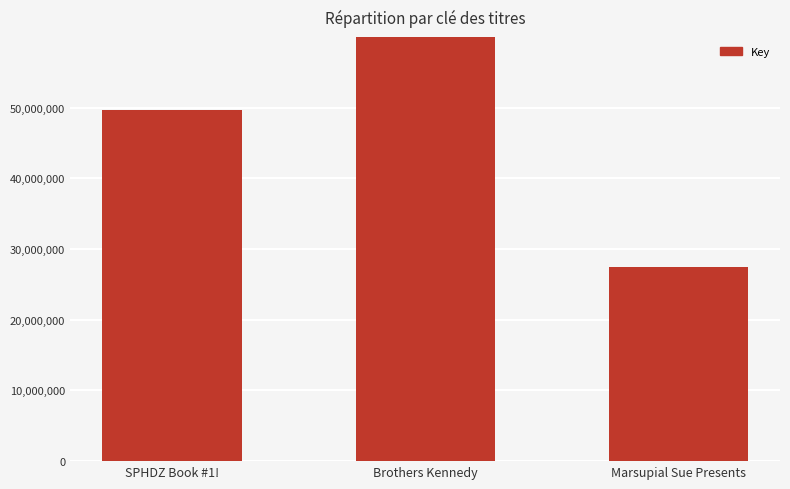

At which category does the chart reach its peak across all series?

Brothers Kennedy